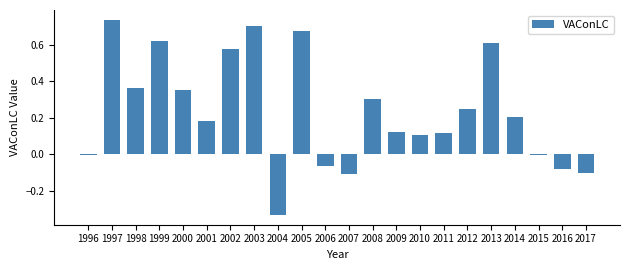

The chart shows a value of 0.9 at 2002. True or false?

False